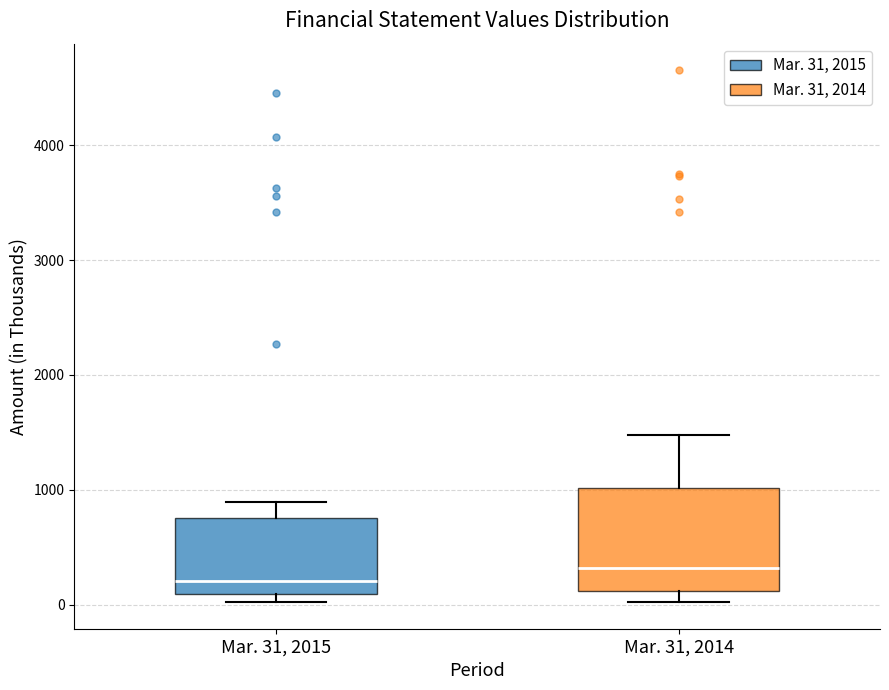

Which box has the lowest median line?

Mar. 31, 2015